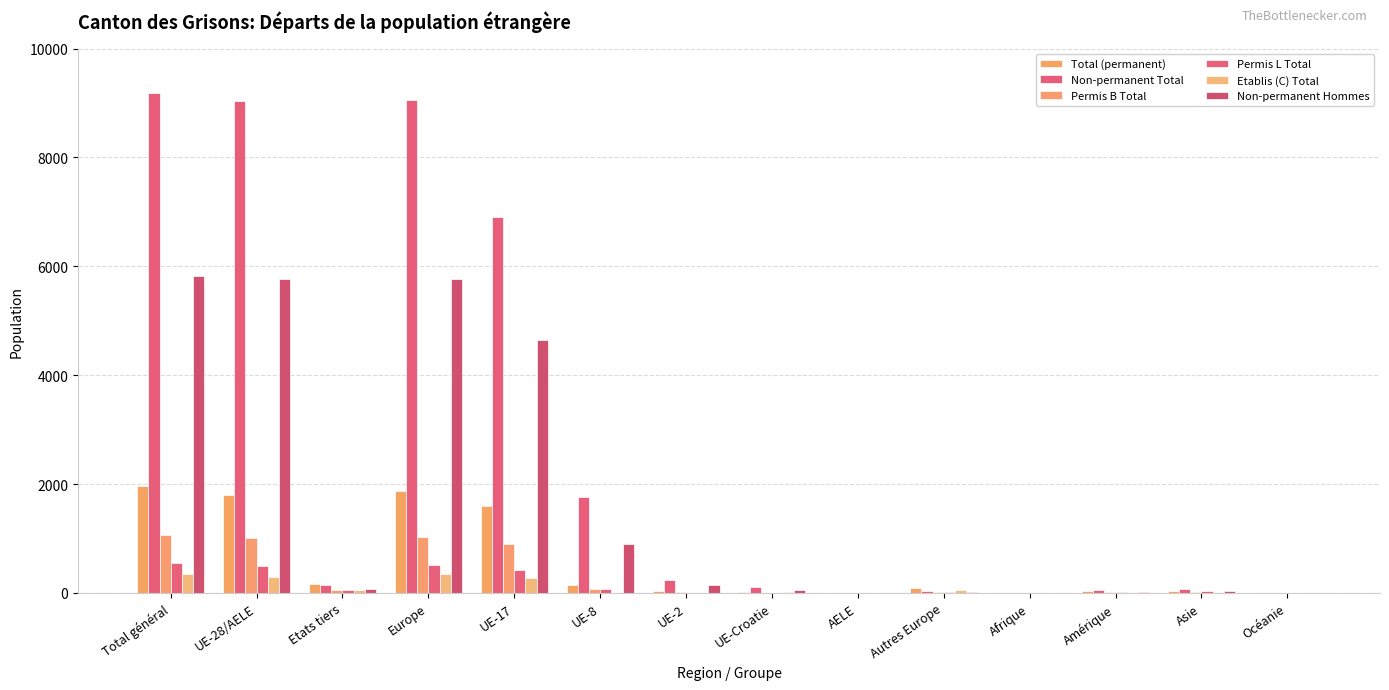

What is the value of the Total (permanent) bar at the 13th from the left?

42